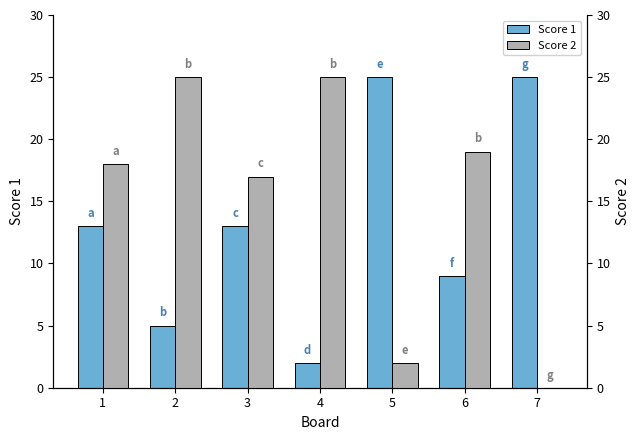

Reading right to left, what are all the values shown in this chart?

Score 1: 7=25	6=9	5=25	4=2	3=13	2=5	1=13
Score 2: 7=0	6=19	5=2	4=25	3=17	2=25	1=18